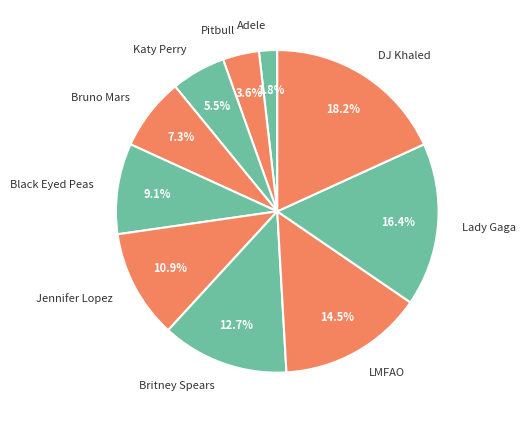

Which category has the biggest portion of the pie?

DJ Khaled